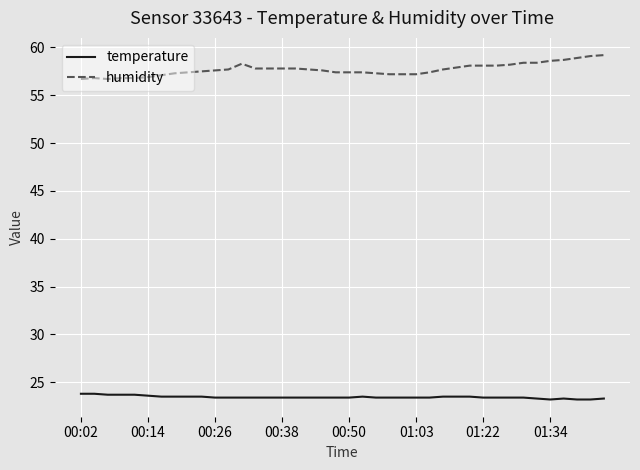

What is the minimum value for humidity?

56.7